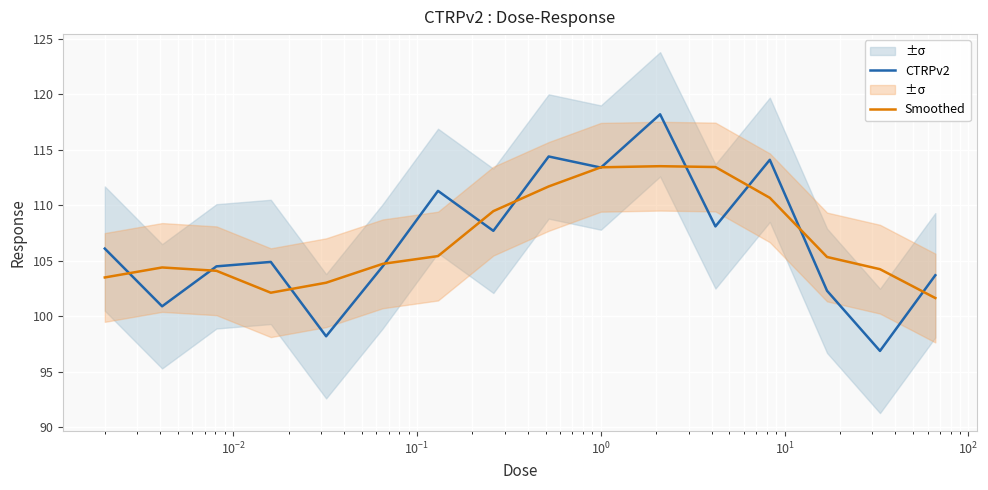

How many intersections are there between Smoothed and CTRPv2?

12